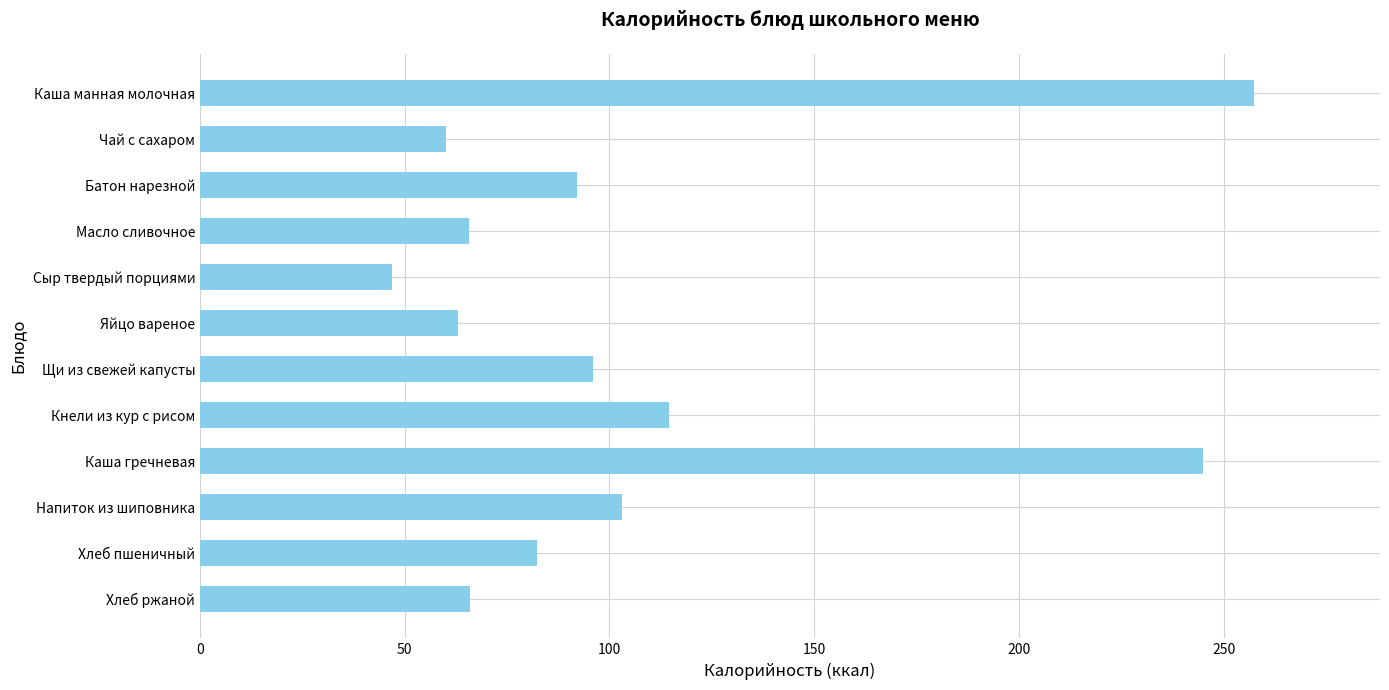

What is the sum of all values?

1291.7